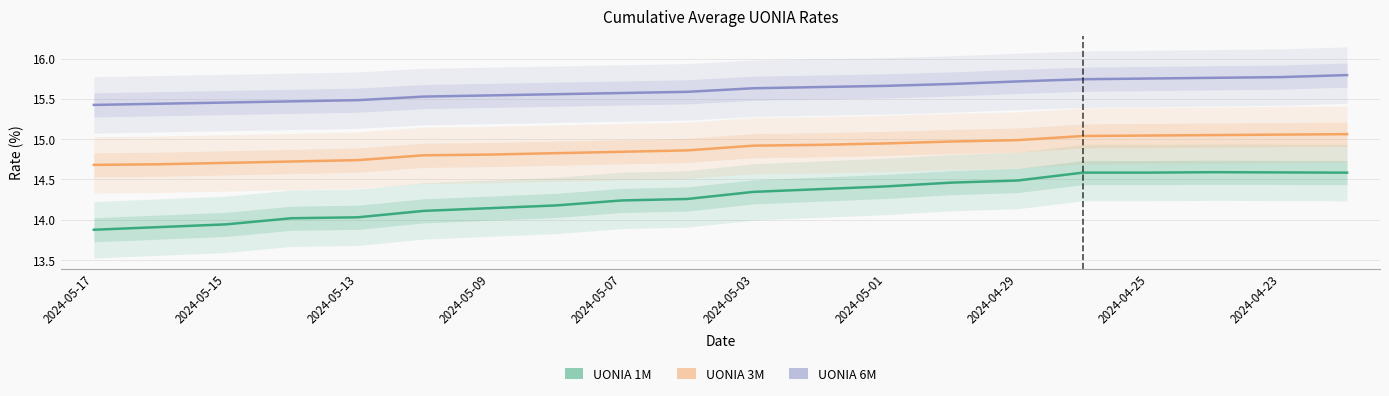

At which category is the sum across all series the highest?

19